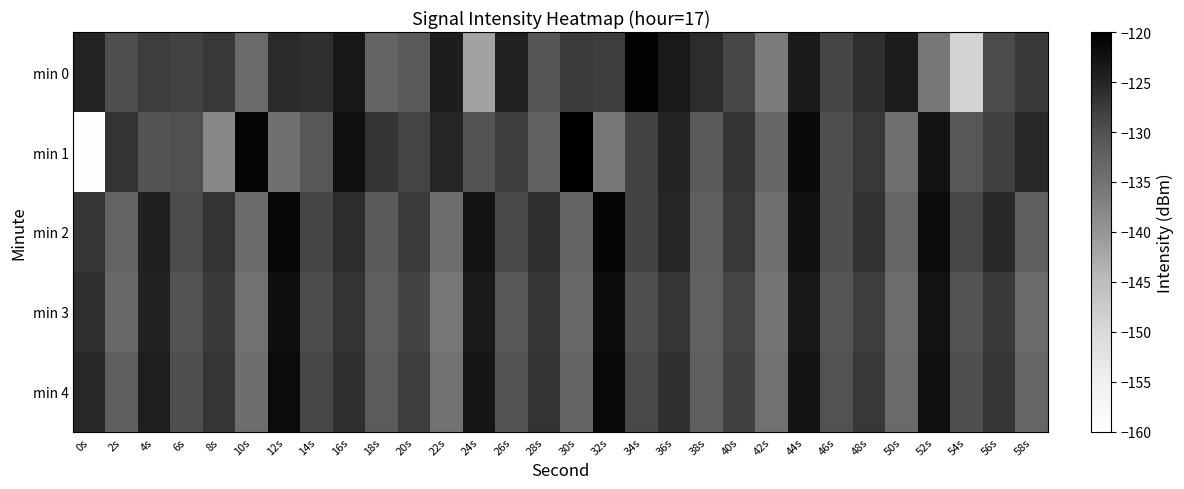

Reading left to right, what are all the values shown in this chart?

min 0: 0s=-125.0	2s=-129.5	4s=-127.8	6s=-128.3	8s=-127.3	10s=-133.7	12s=-125.7	14s=-126.4	16s=-123.4	18s=-132.8	20s=-131.3	22s=-124.0	24s=-141.7	26s=-124.6	28s=-130.7	30s=-127.6	32s=-127.8	34s=-120.4	36s=-123.5	38s=-125.8	40s=-128.9	42s=-136.4	44s=-123.8	46s=-128.6	48s=-126.1	50s=-124.0	52s=-135.6	54s=-149.1	56s=-129.3	58s=-127.4
min 1: 0s=-159.3	2s=-126.7	4s=-130.3	6s=-129.8	8s=-138.1	10s=-120.9	12s=-134.5	14s=-131.1	16s=-122.3	18s=-126.7	20s=-128.5	22s=-125.1	24s=-130.2	26s=-127.8	28s=-132.4	30s=-119.6	32s=-135.7	34s=-128.3	36s=-124.9	38s=-131.1	40s=-126.8	42s=-133.2	44s=-121.5	46s=-129.7	48s=-127.3	50s=-134.6	52s=-122.8	54s=-130.9	56s=-128.1	58s=-125.4
min 2: 0s=-127.1	2s=-132.8	4s=-124.5	6s=-129.3	8s=-126.7	10s=-133.9	12s=-121.2	14s=-128.6	16s=-125.8	18s=-131.4	20s=-127.6	22s=-134.2	24s=-122.9	26s=-129.1	28s=-126.3	30s=-132.7	32s=-120.8	34s=-128.4	36s=-125.1	38s=-131.9	40s=-127.2	42s=-134.6	44s=-122.4	46s=-129.8	48s=-126.5	50s=-133.1	52s=-121.7	54s=-128.9	56s=-125.6	58s=-132.3
min 3: 0s=-126.2	2s=-133.5	4s=-124.8	6s=-130.1	8s=-127.4	10s=-134.7	12s=-122.1	14s=-129.4	16s=-126.6	18s=-132.0	20s=-128.3	22s=-135.6	24s=-123.7	26s=-130.9	28s=-127.1	30s=-133.4	32s=-121.9	34s=-129.6	36s=-126.9	38s=-132.5	40s=-128.7	42s=-135.2	44s=-123.4	46s=-130.6	48s=-127.8	50s=-134.1	52s=-122.6	54s=-130.2	56s=-127.5	58s=-133.8
min 4: 0s=-125.5	2s=-132.2	4s=-124.1	6s=-129.7	8s=-126.9	10s=-134.3	12s=-121.6	14s=-128.9	16s=-126.1	18s=-131.7	20s=-127.9	22s=-134.9	24s=-123.1	26s=-130.4	28s=-126.6	30s=-132.9	32s=-121.4	34s=-129.1	36s=-126.4	38s=-132.1	40s=-128.2	42s=-134.8	44s=-122.9	46s=-130.1	48s=-127.3	50s=-133.6	52s=-122.2	54s=-129.8	56s=-127.0	58s=-133.2